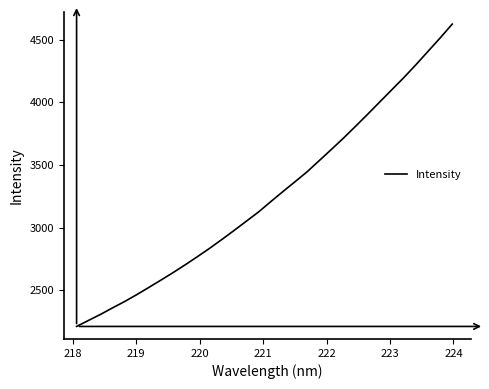

What is the greatest value displayed?

4624.8